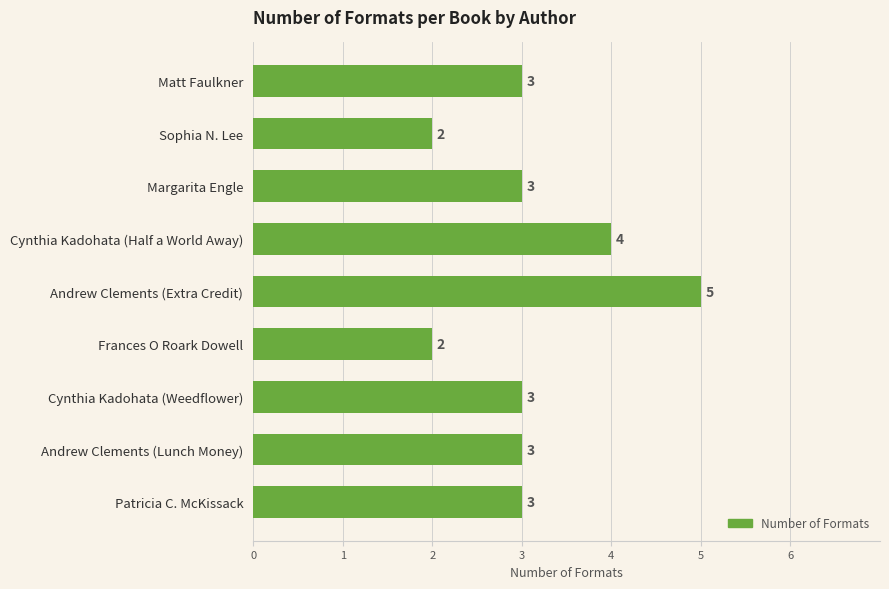

What is the difference between the maximum and minimum values?

3